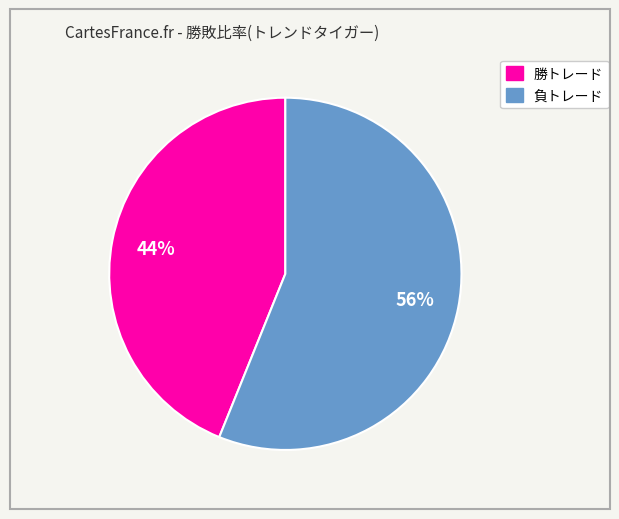

What percentage is the 勝トレード slice, to the nearest percent?

44%